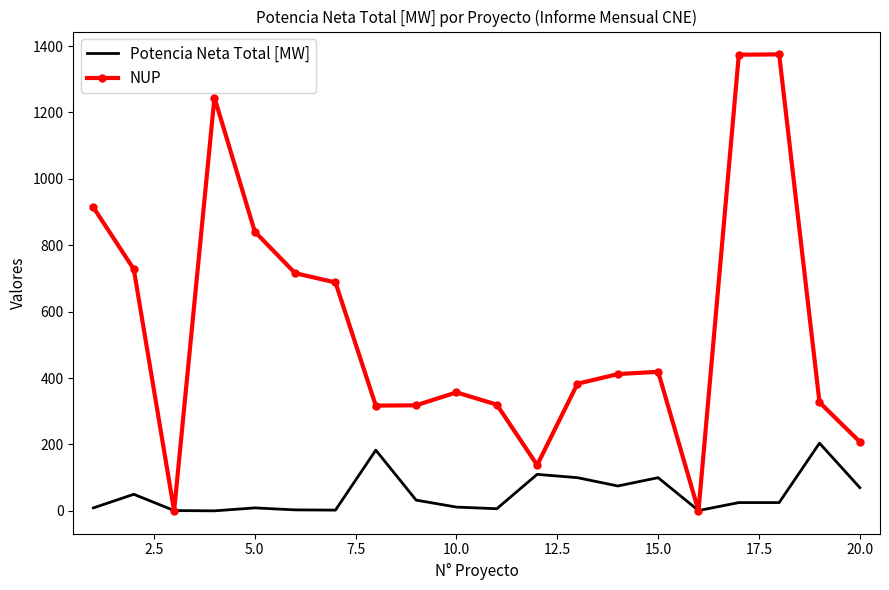

List the series in order of their peak value, highest first.

NUP, Potencia Neta Total [MW]